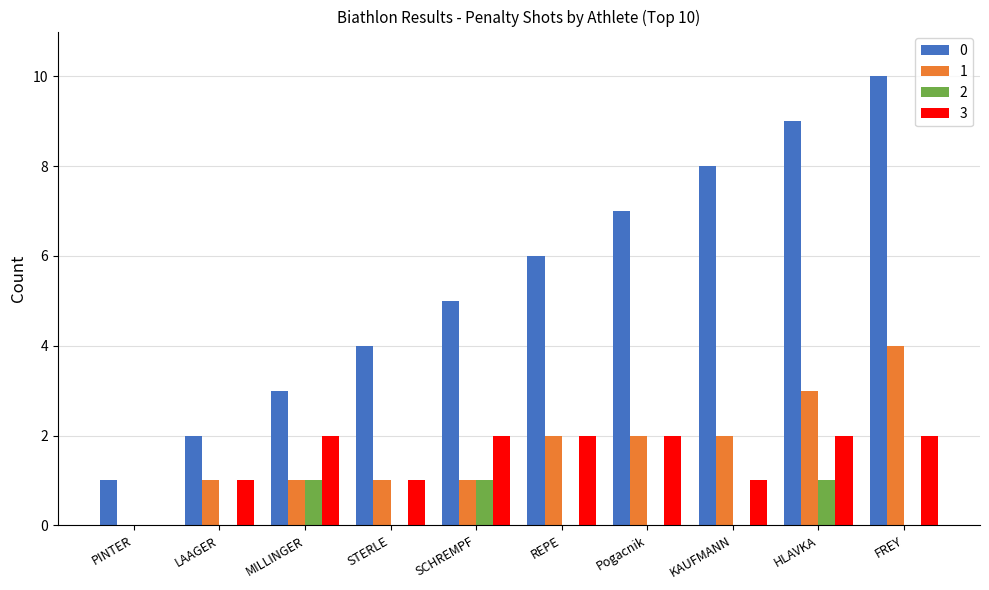

At which category is the sum across all series the highest?

FREY